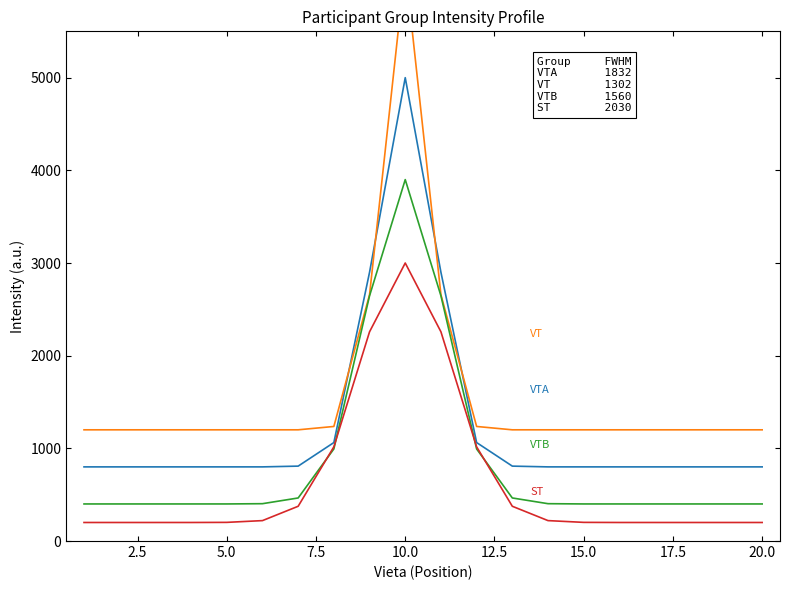

What is the average value of the VTB (FWHM≈1560) series?

865.7